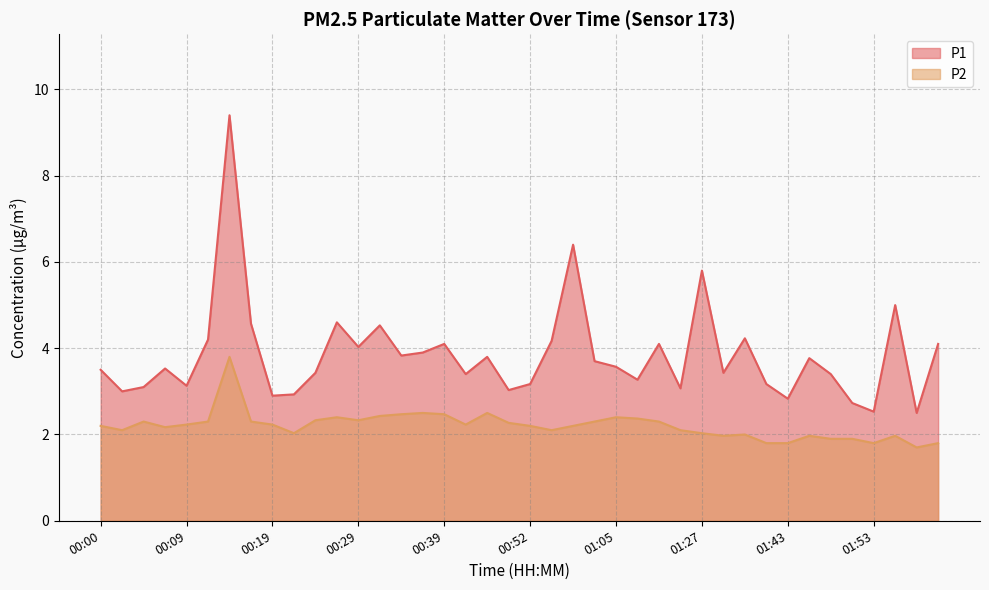

What position from the right is 01:43?

8